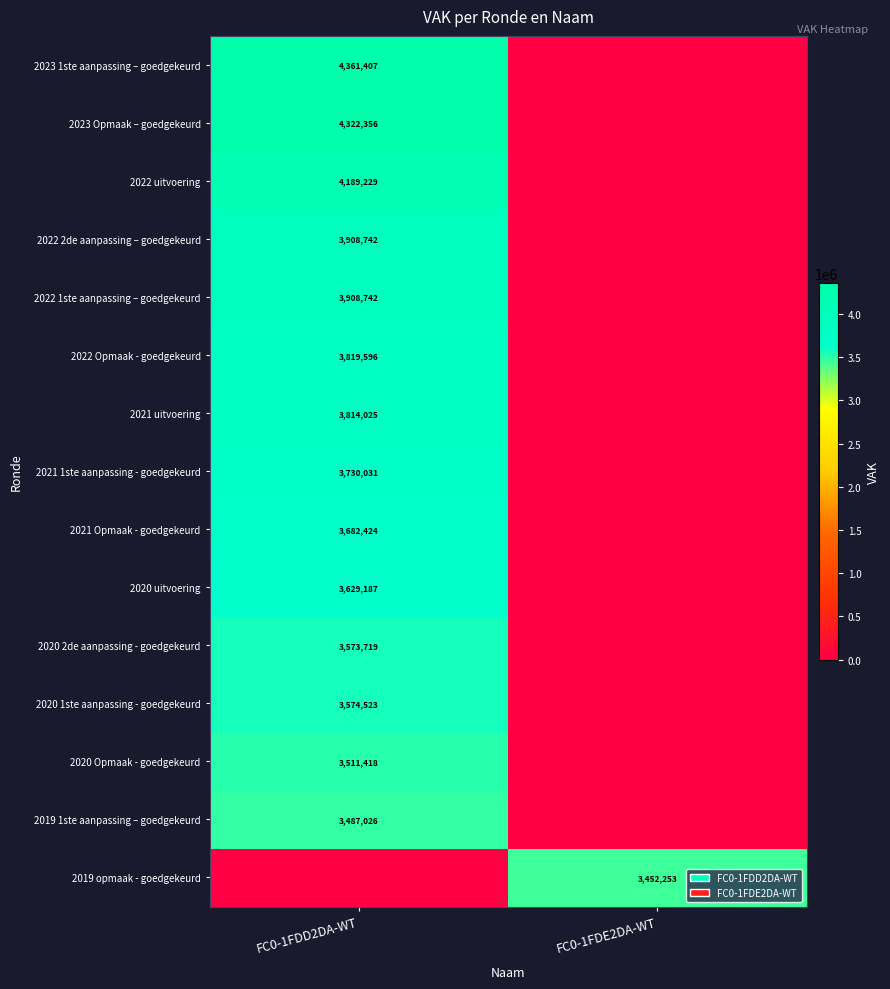

True or false: 2021 Opmaak - goedgekeurd has a value of 6331466 at FC0-1FDD2DA-WT.

False